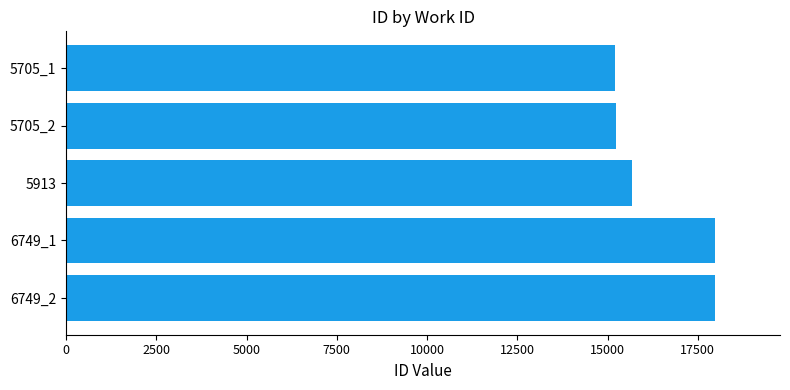

What is the sum of all values?

82066